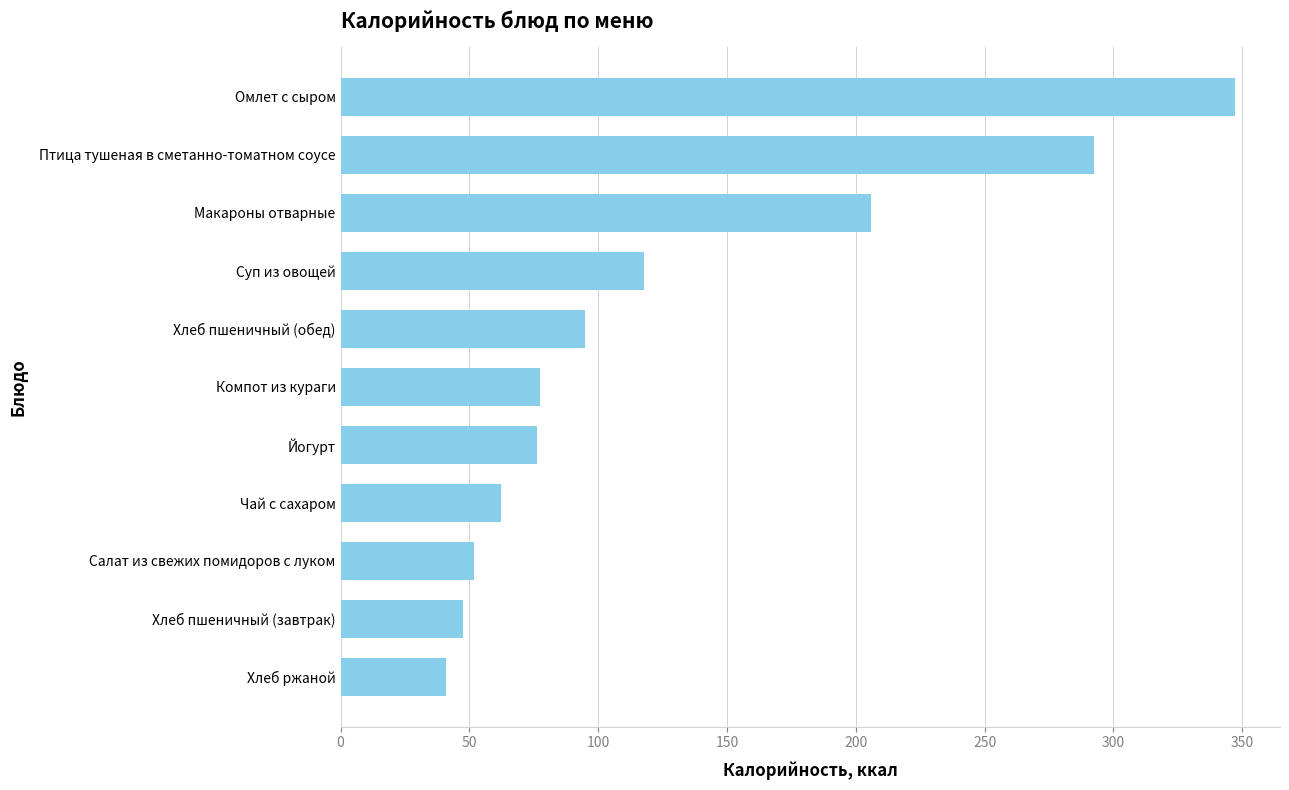

What is the sum of all values?

1413.7